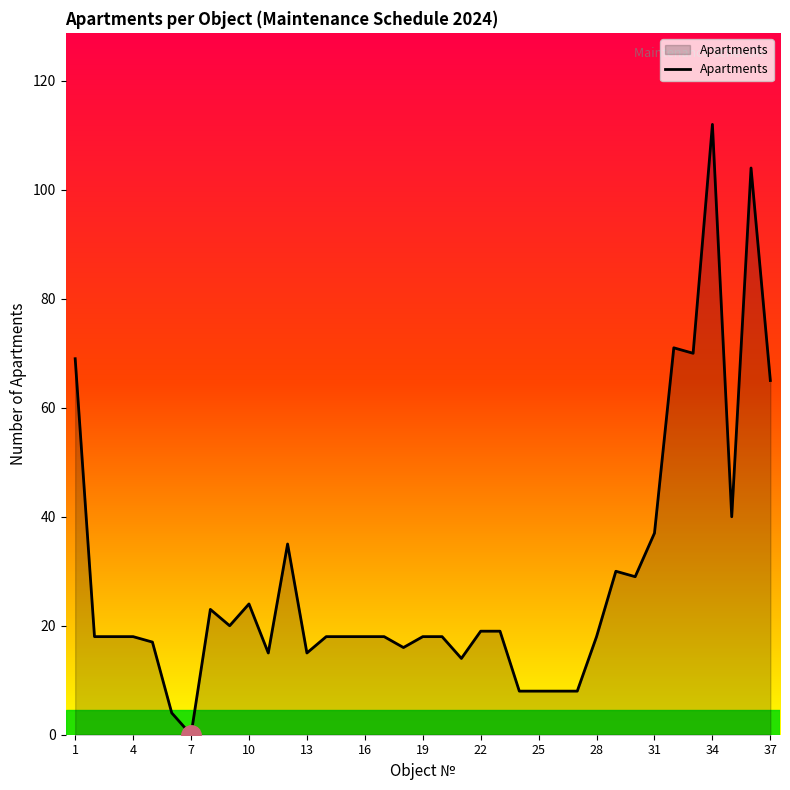

What is the difference between the maximum and minimum values?

112